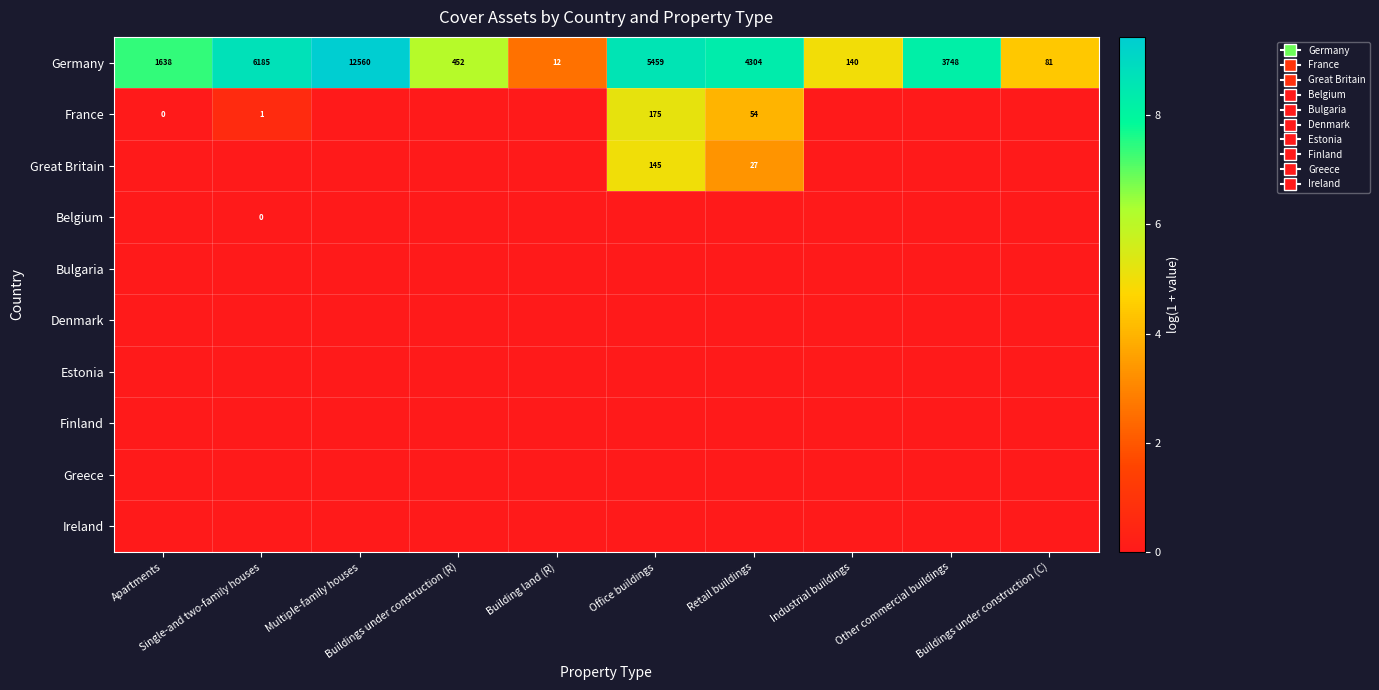

Between Retail buildings and Buildings under construction (R), which is larger?

Retail buildings